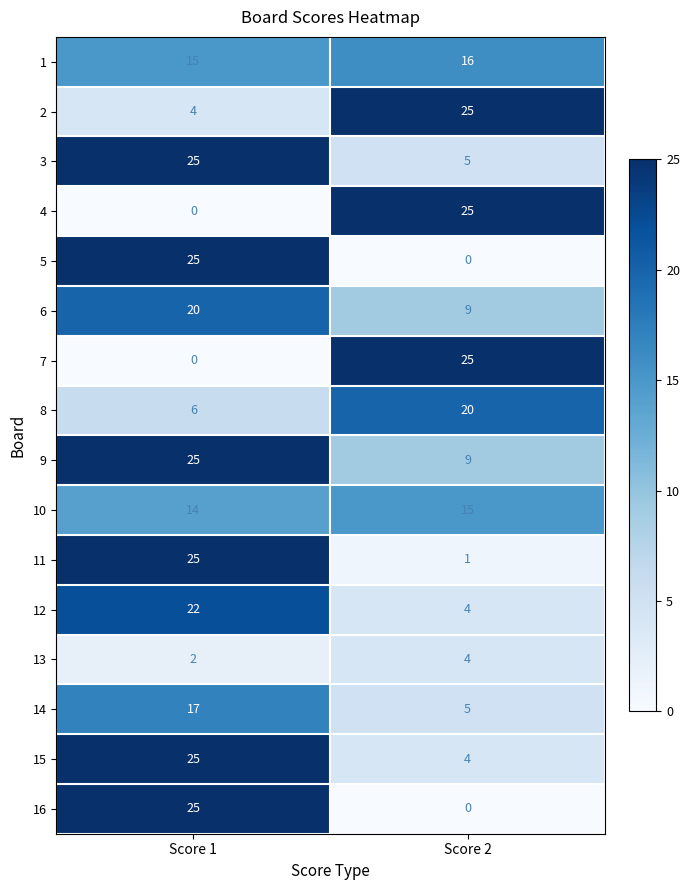

List the labels in order of 8 value, largest first.

Score 2, Score 1